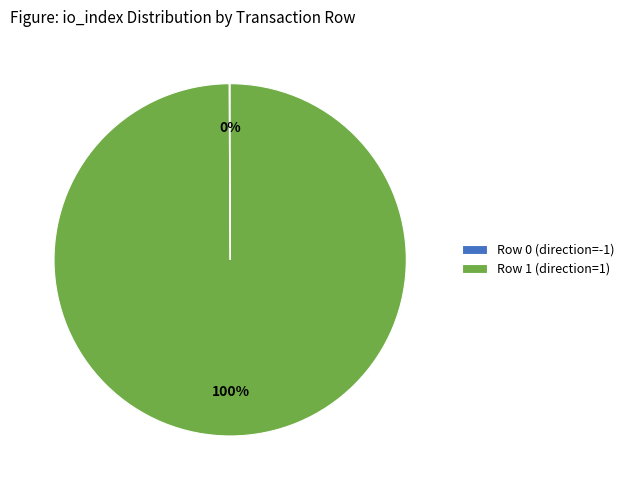

To the nearest percent, what is the difference between the largest and smallest slice percentages?

100%